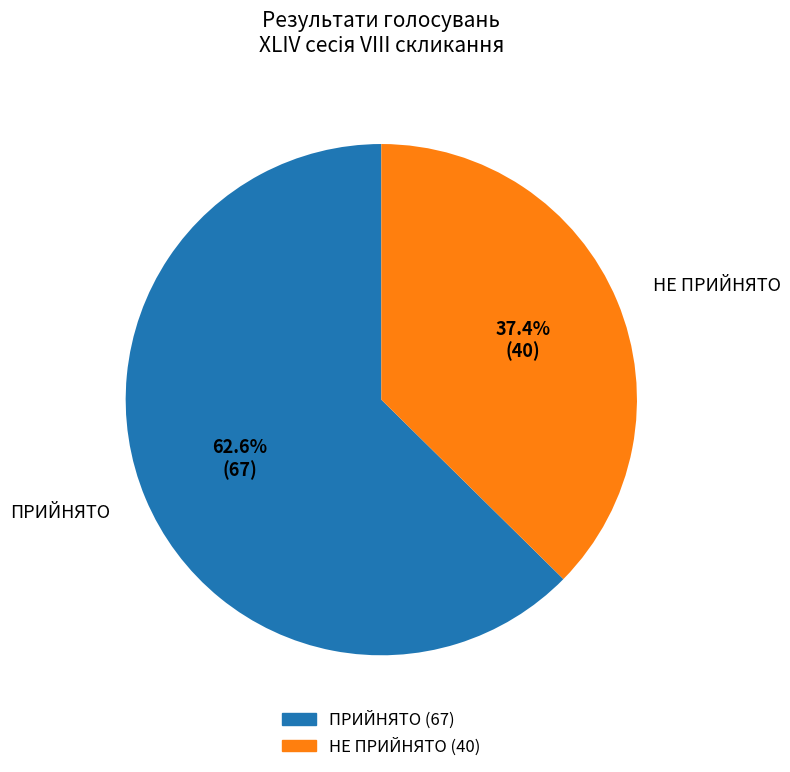

Is there any slice that represents more than half of the pie?

Yes